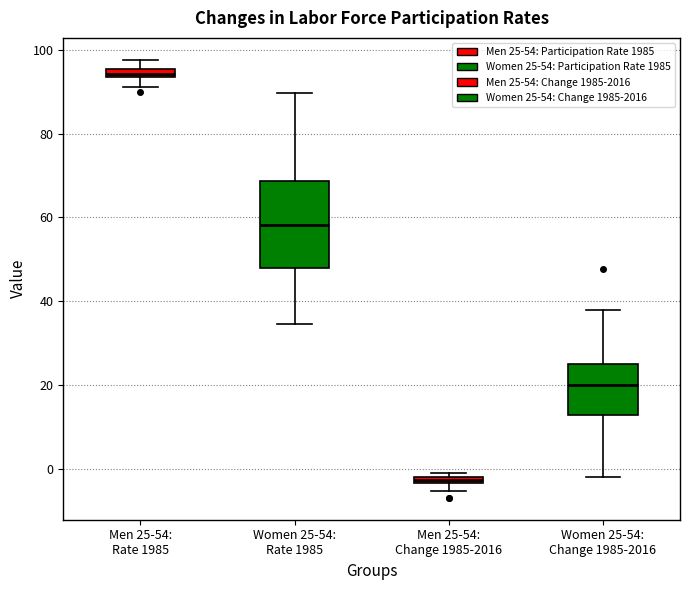

Comparing the boxes themselves (not the whiskers), which one is the tallest?

Women 25-54: Rate 1985